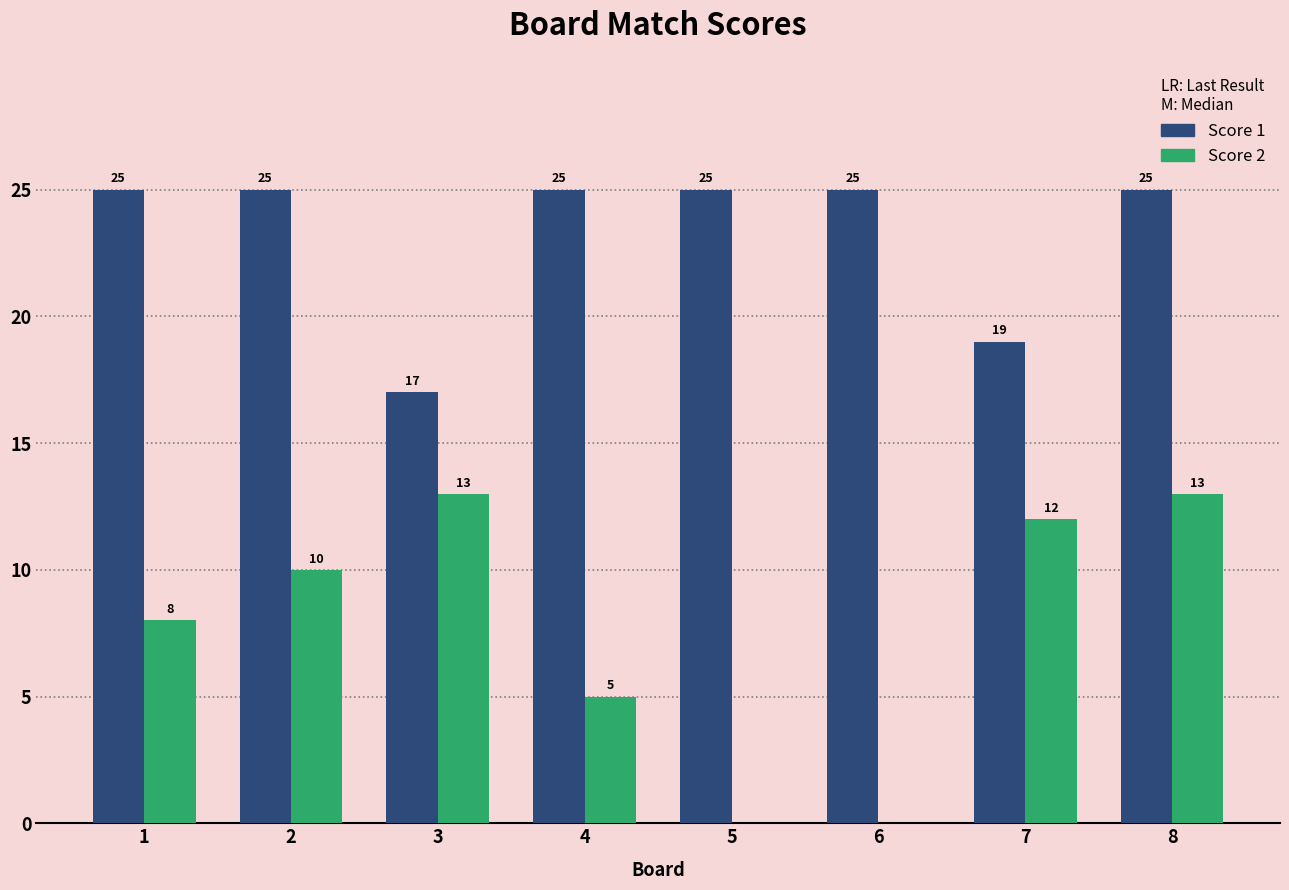

How many positive values does the Score 2 series have?

6